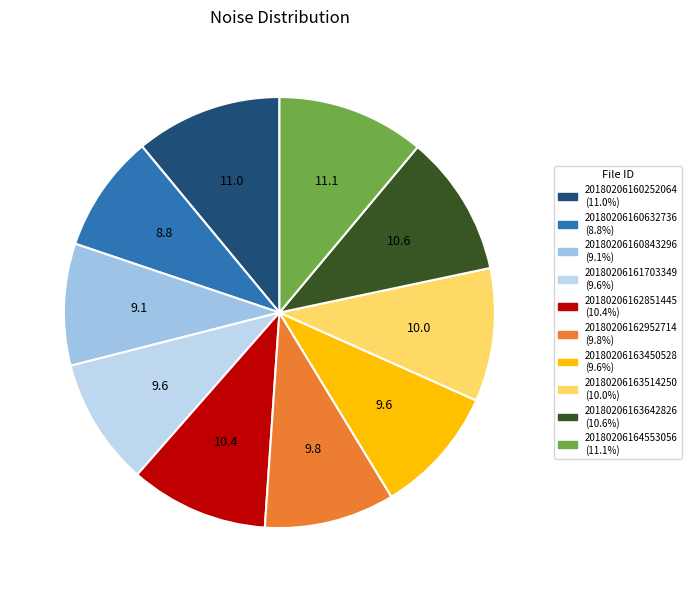

Between 20180206164553056 and 20180206161703349, which is larger?

20180206164553056